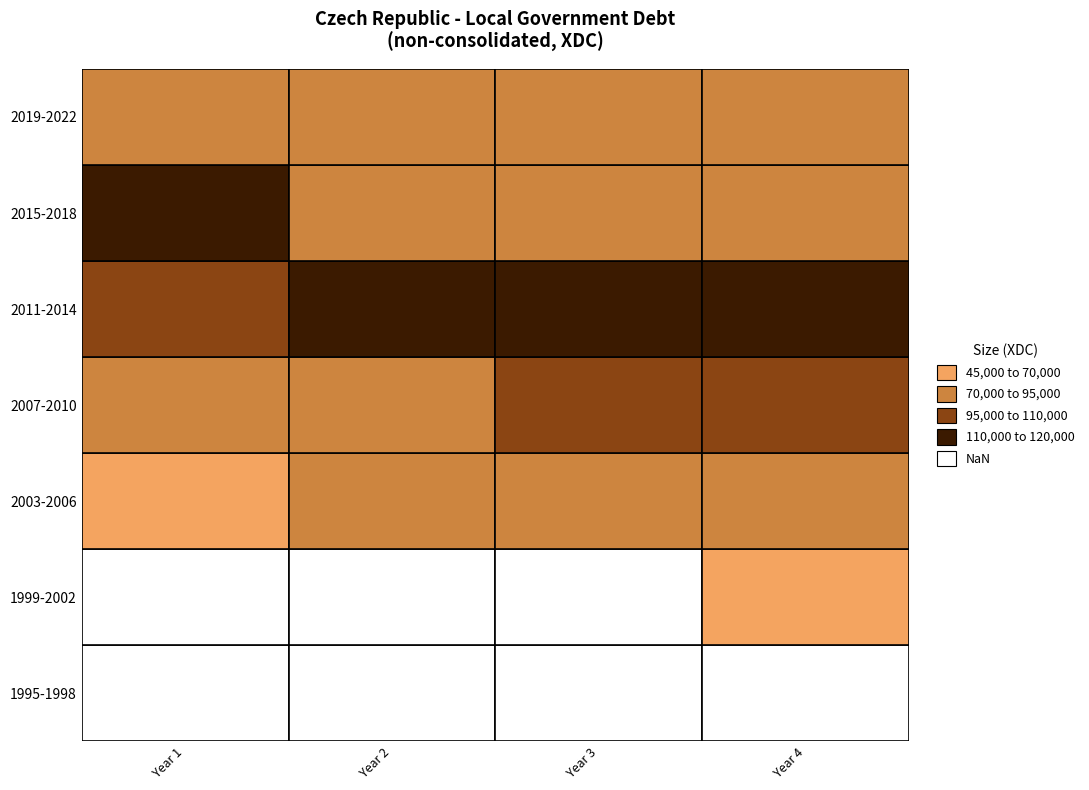

What is the difference between the maximum and minimum values?

95614